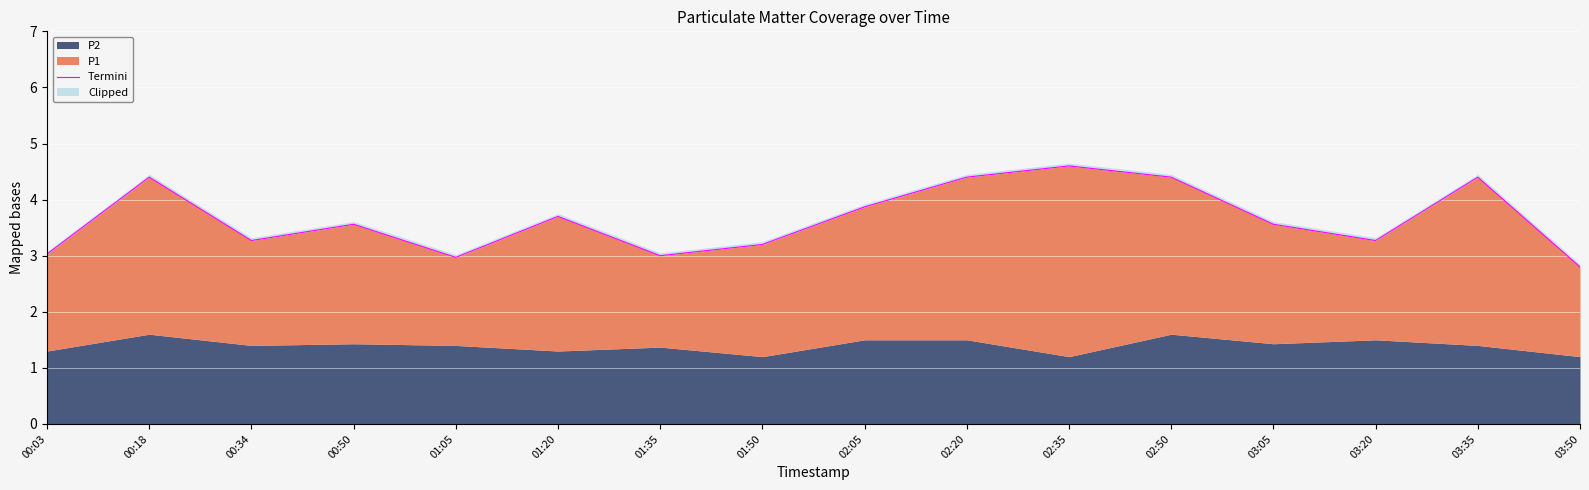

List the labels in order of value, largest first.

02:35, 00:18, 02:20, 02:50, 03:35, 02:05, 01:20, 00:50, 03:05, 00:34, 03:20, 01:50, 00:03, 01:35, 01:05, 03:50